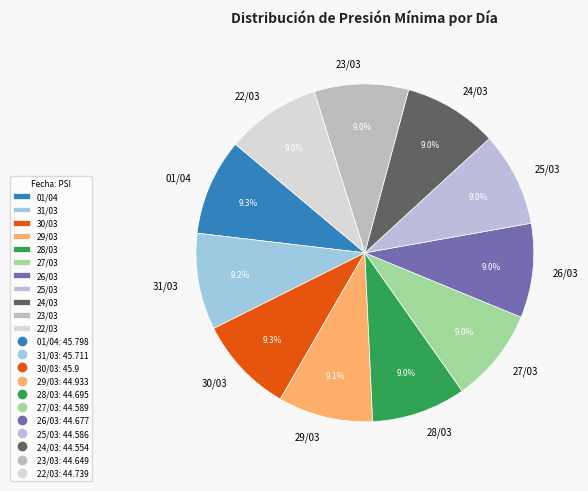

Is 26/03 the majority of the pie?

No